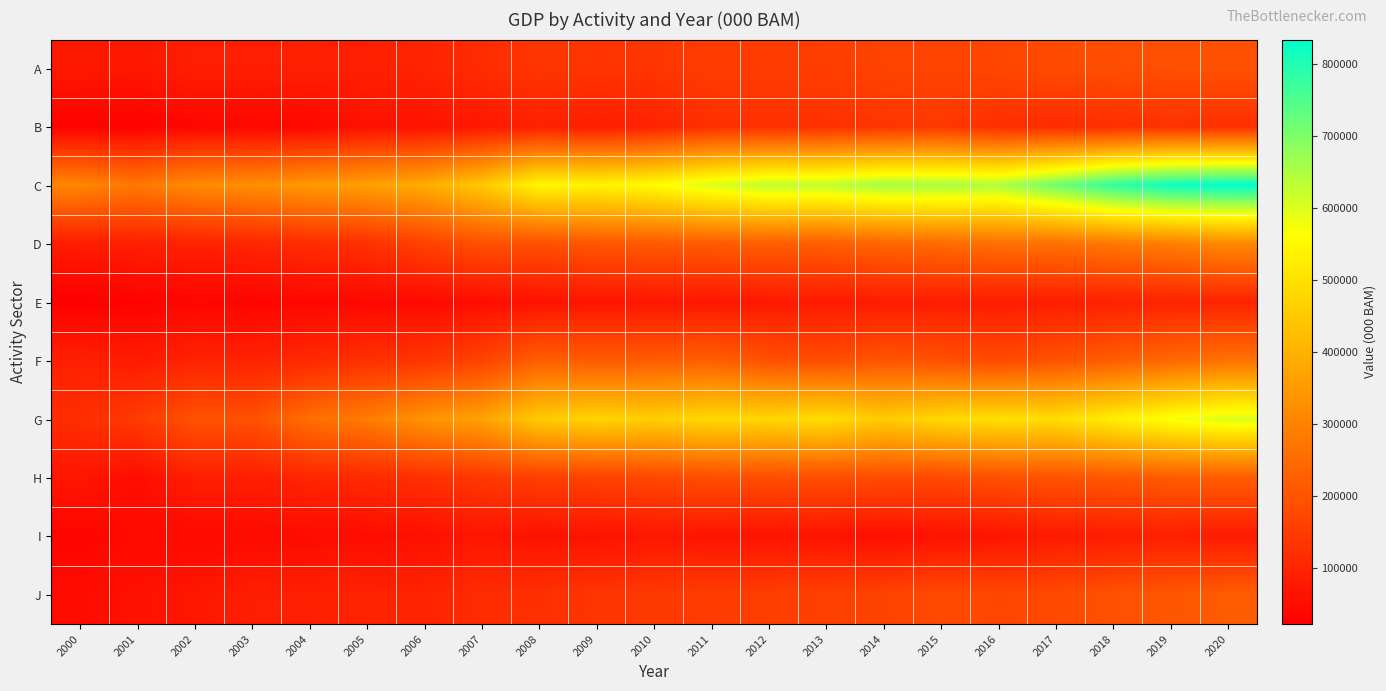

Reading right to left, transcribe all the data shown in this chart.

A: 2020=194155	2019=190576	2018=187978	2017=181497	2016=170009	2015=165338	2014=164201	2013=153594	2012=149852	2011=149357	2010=135896	2009=133010	2008=137530	2007=115754	2006=98979	2005=88869	2004=90327	2003=88898	2002=87404	2001=71559	2000=75283
B: 2020=123153	2019=127963	2018=120629	2017=114294	2016=120680	2015=140737	2014=134992	2013=126753	2012=124431	2011=123750	2010=96006	2009=85255	2008=91175	2007=73104	2006=61199	2005=60051	2004=37462	2003=35718	2002=35570	2001=25194	2000=24311
C: 2020=833758	2019=818582	2018=780325	2017=712643	2016=648599	2015=655124	2014=657525	2013=631489	2012=630994	2011=601050	2010=556885	2009=538822	2008=546168	2007=448499	2006=386394	2005=361221	2004=345833	2003=324088	2002=318019	2001=274440	2000=307069
D: 2020=312143	2019=289673	2018=275680	2017=258816	2016=258433	2015=248481	2014=236720	2013=221302	2012=221541	2011=215559	2010=211488	2009=205802	2008=189917	2007=191014	2006=161826	2005=124094	2004=116224	2003=102051	2002=93934	2001=88801	2000=82794
E: 2020=97280	2019=94647	2018=92071	2017=83999	2016=83077	2015=82588	2014=81159	2013=77086	2012=74700	2011=69456	2010=70136	2009=66417	2008=61119	2007=49833	2006=43333	2005=38958	2004=38346	2003=32362	2002=35363	2001=26730	2000=21665
F: 2020=264268	2019=243659	2018=221319	2017=197490	2016=178827	2015=193895	2014=203313	2013=185500	2012=193049	2011=225964	2010=218199	2009=215848	2008=222779	2007=165357	2006=134332	2005=124558	2004=109434	2003=95020	2002=96437	2001=79755	2000=90605
G: 2020=602555	2019=570336	2018=528421	2017=491483	2016=495783	2015=481866	2014=453021	2013=493365	2012=476758	2011=479956	2010=460177	2009=471478	2008=451848	2007=366864	2006=335585	2005=284512	2004=256978	2003=191569	2002=197986	2001=146534	2000=119956
H: 2020=216426	2019=215328	2018=206589	2017=197159	2016=193021	2015=177042	2014=182242	2013=187023	2012=185724	2011=186394	2010=173579	2009=161808	2008=155886	2007=139577	2006=123723	2005=110431	2004=102415	2003=85016	2002=88695	2001=50016	2000=69651
I: 2020=78498	2019=89269	2018=82567	2017=78230	2016=67573	2015=61675	2014=55732	2013=64482	2012=63593	2011=64911	2010=71844	2009=62974	2008=60946	2007=68185	2006=55916	2005=49124	2004=46589	2003=45340	2002=41212	2001=42973	2000=32013
J: 2020=216729	2019=205132	2018=193969	2017=178314	2016=170036	2015=179133	2014=162306	2013=158910	2012=153371	2011=148719	2010=141609	2009=134615	2008=123376	2007=116128	2006=97312	2005=96215	2004=89582	2003=86847	2002=70399	2001=59775	2000=47800